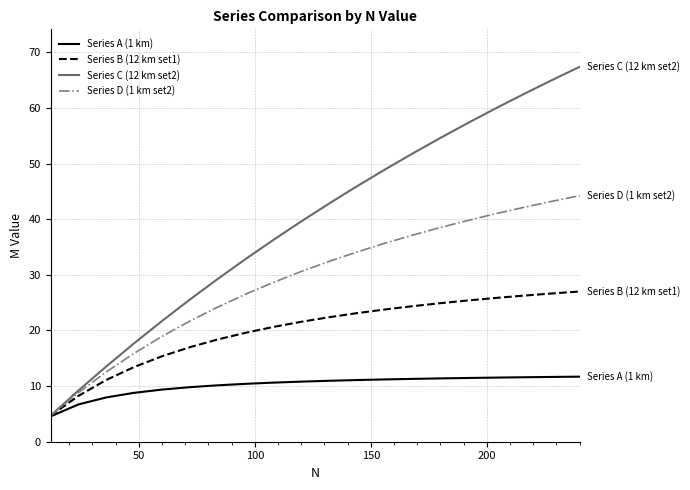

Rank the series by their average value, from highest to lowest.

Series C (12 km set2), Series D (1 km set2), Series B (12 km set1), Series A (1 km)